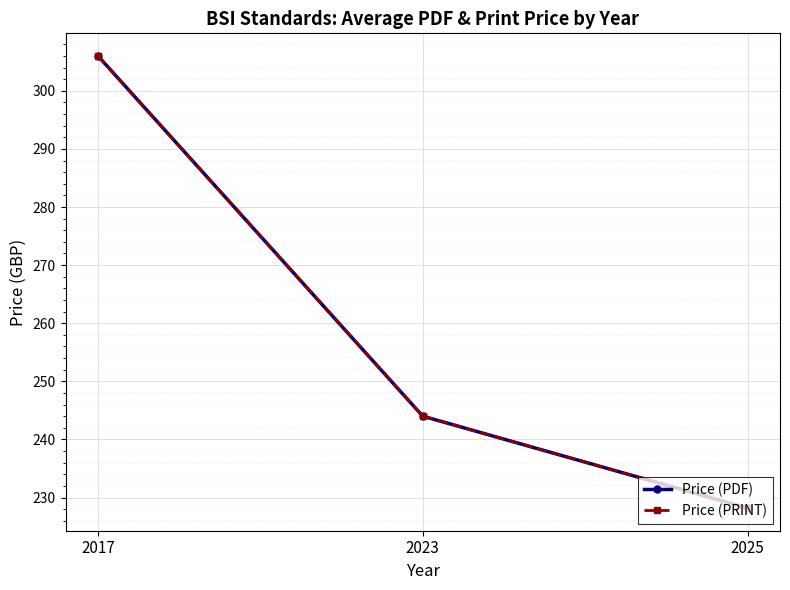

How many lines are shown in the chart?

2